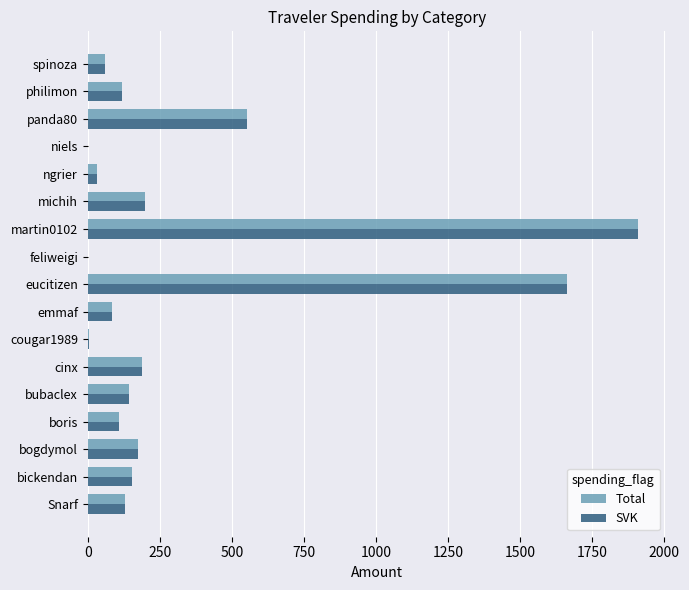

The Total series shows 108.1 at boris. True or false?

True